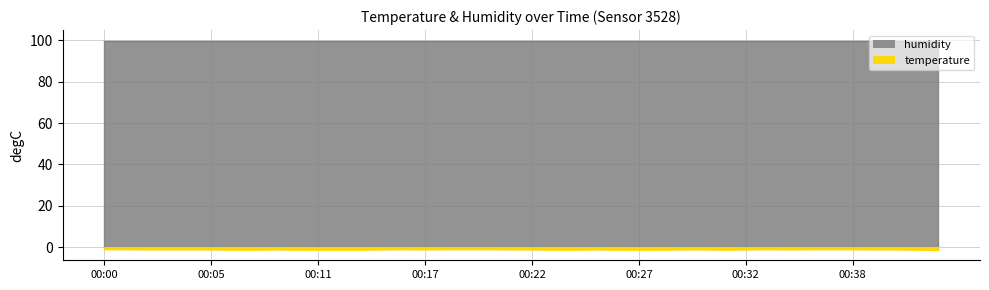

Does the chart display data point markers on the line(s)?

No